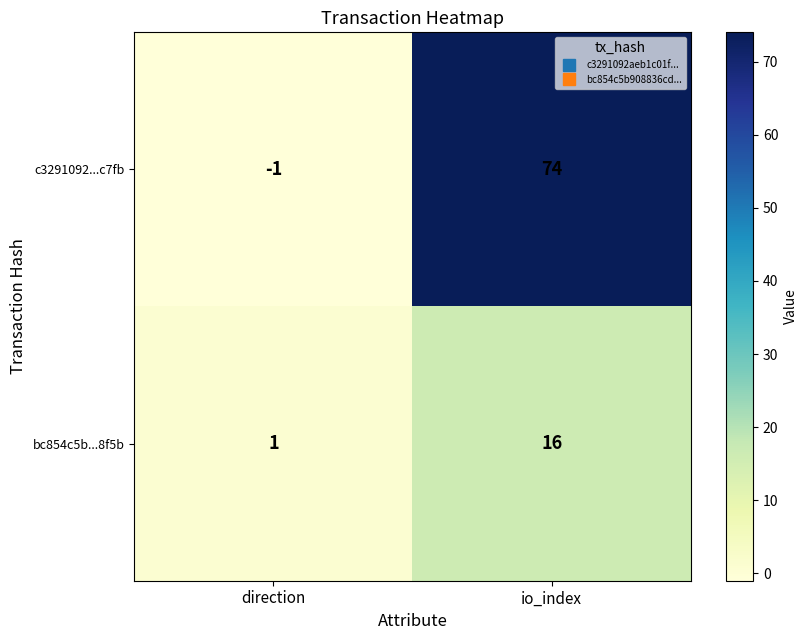

What is the greatest value displayed?

74